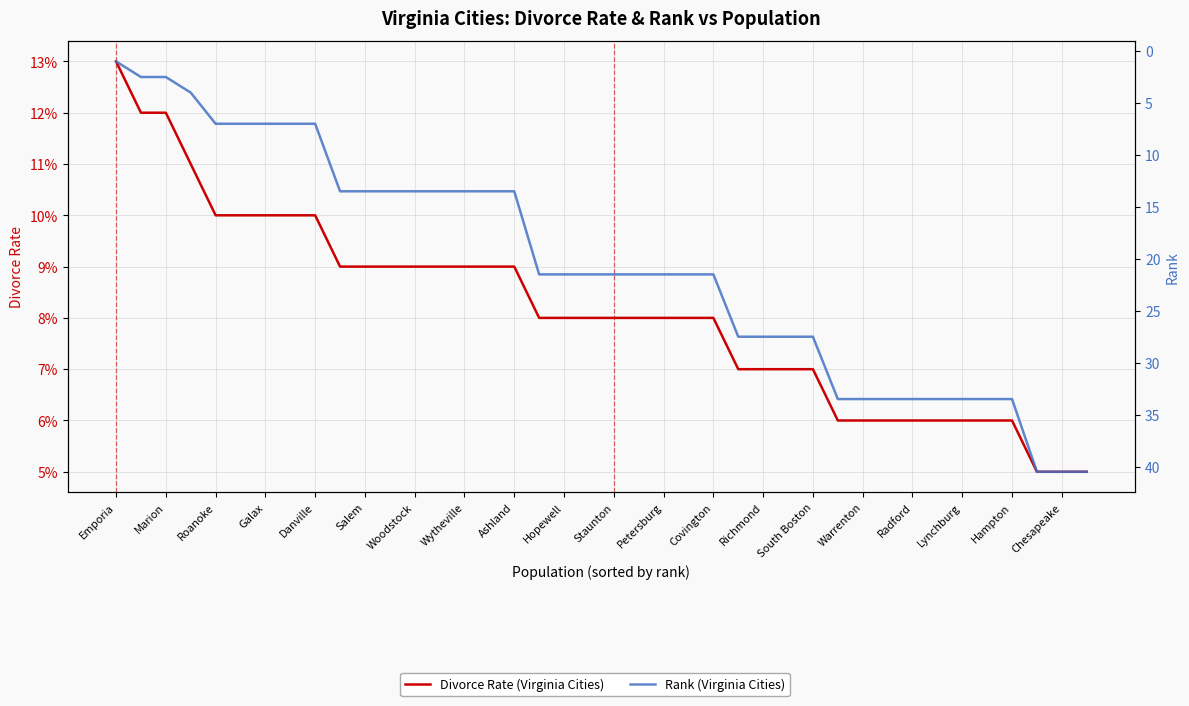

What position from the right is 35?

5